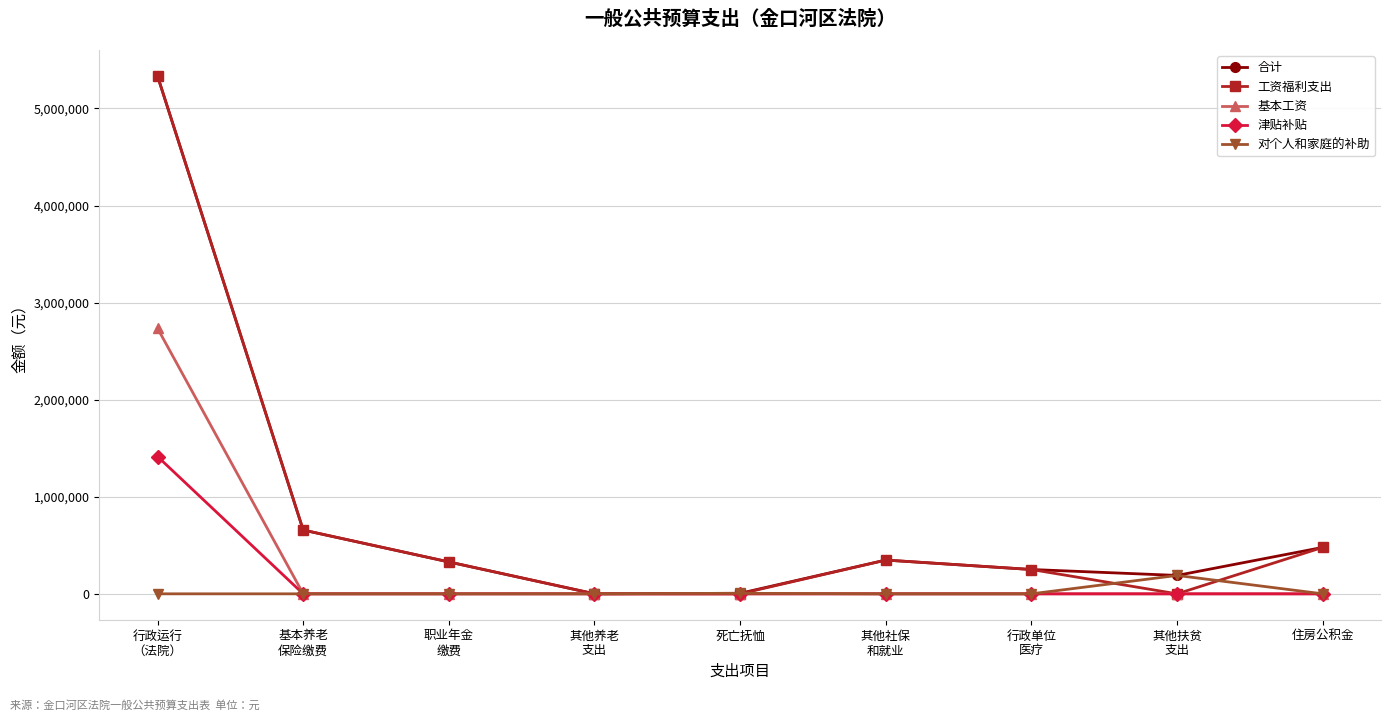

What is the sum of the 合计 values at 住房公积金 and 其他社保
和就业?

826404